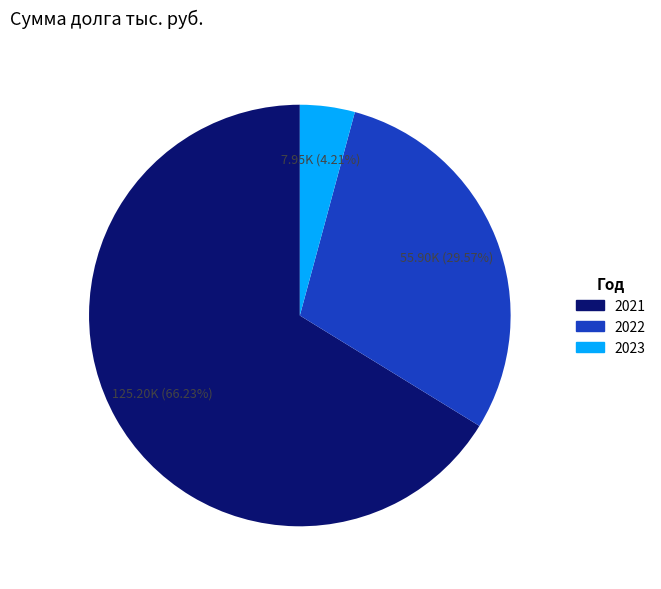

What is the total percentage of 2022 and 2021?

95.8%